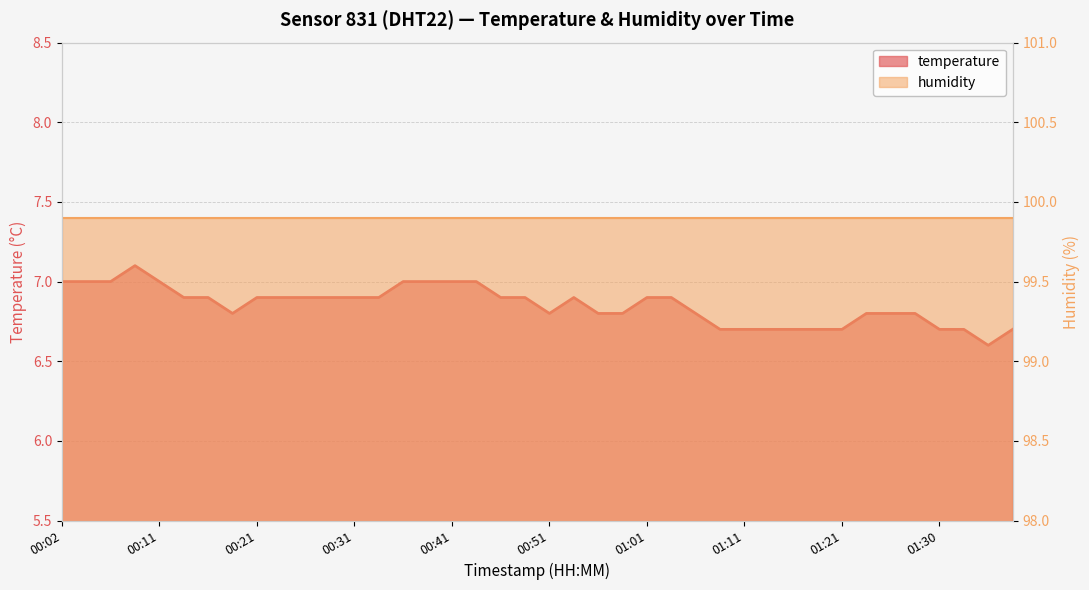

How many data points does each series have?

40